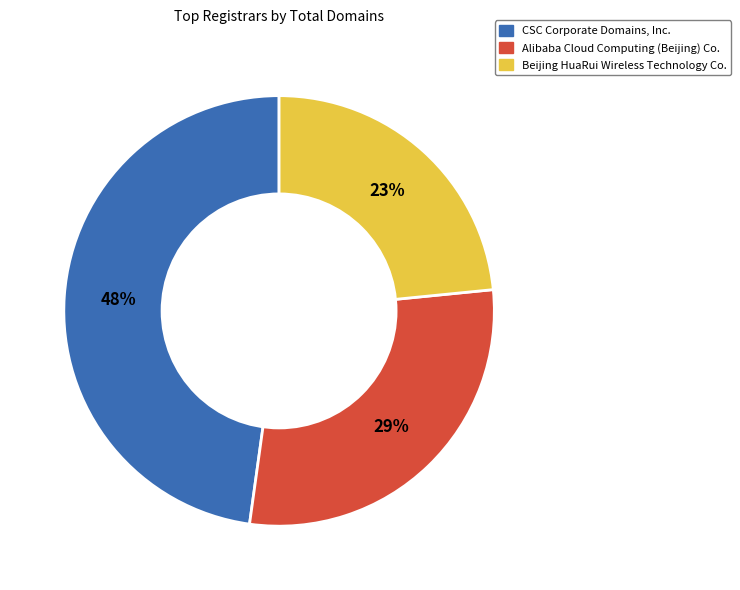

To the nearest percent, what is the average slice percentage?

33%